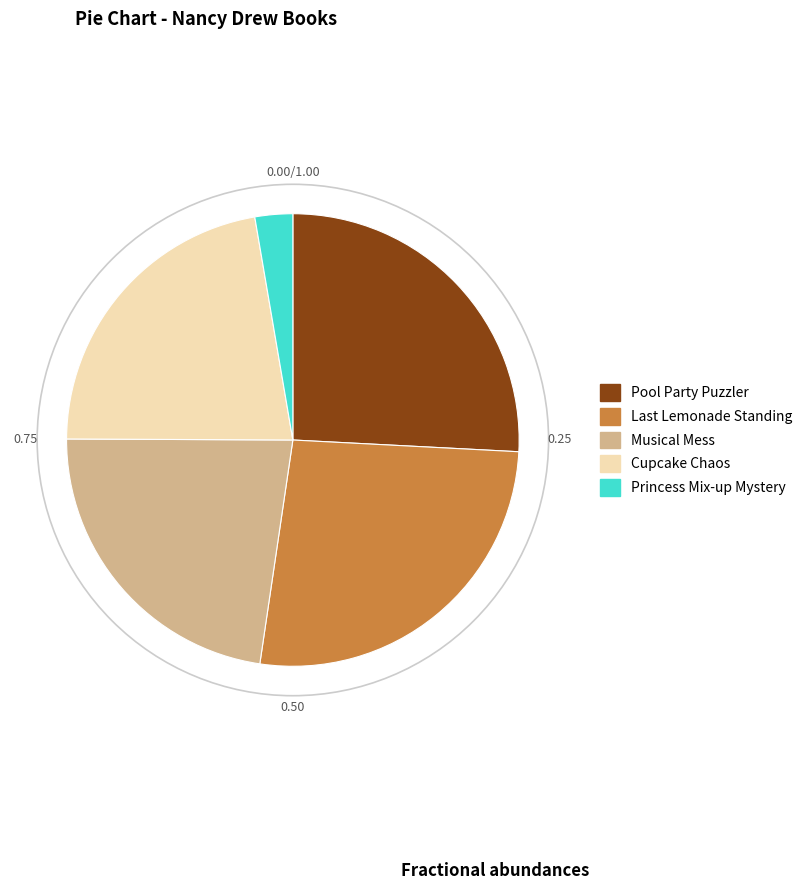

Is it true that Princess Mix-up Mystery is 13% of the pie?

False